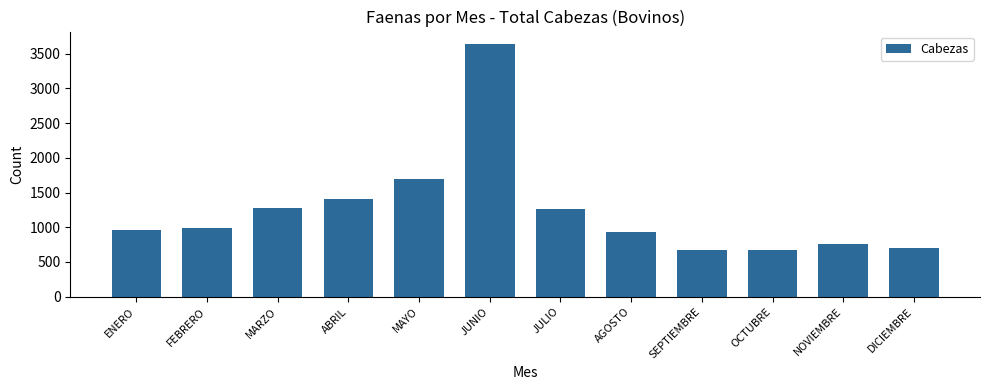

What is the label of the 4th bar from the right?

SEPTIEMBRE